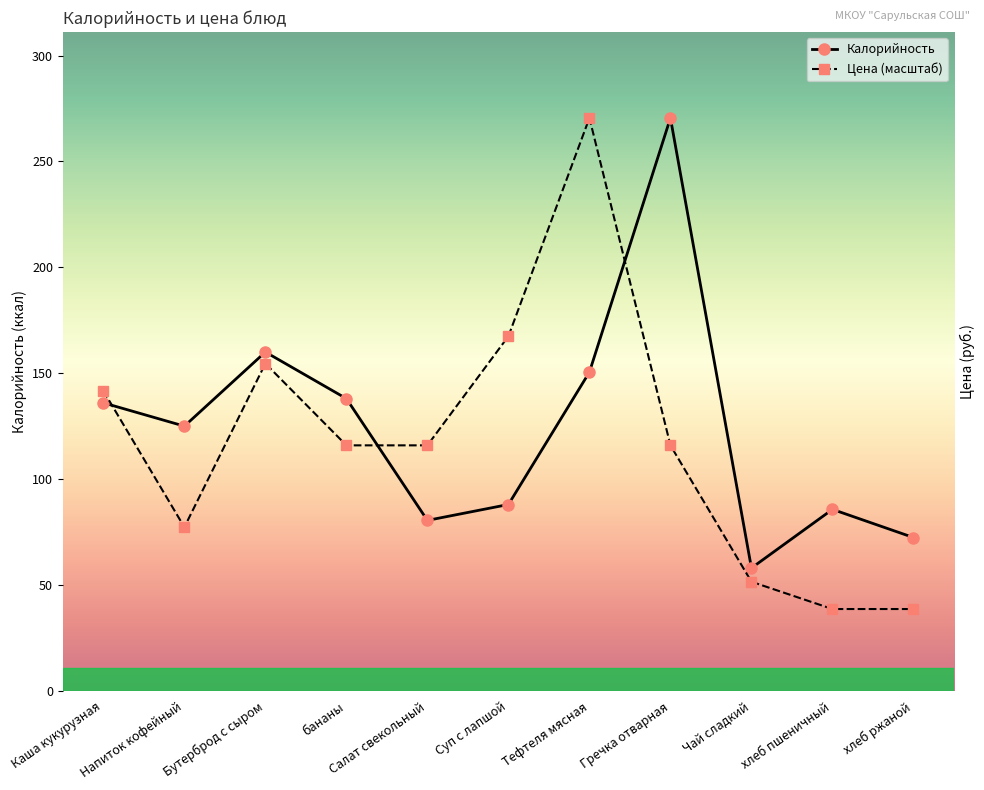

List the series in order of their overall mean, highest first.

Калорийность, Цена (масштаб)